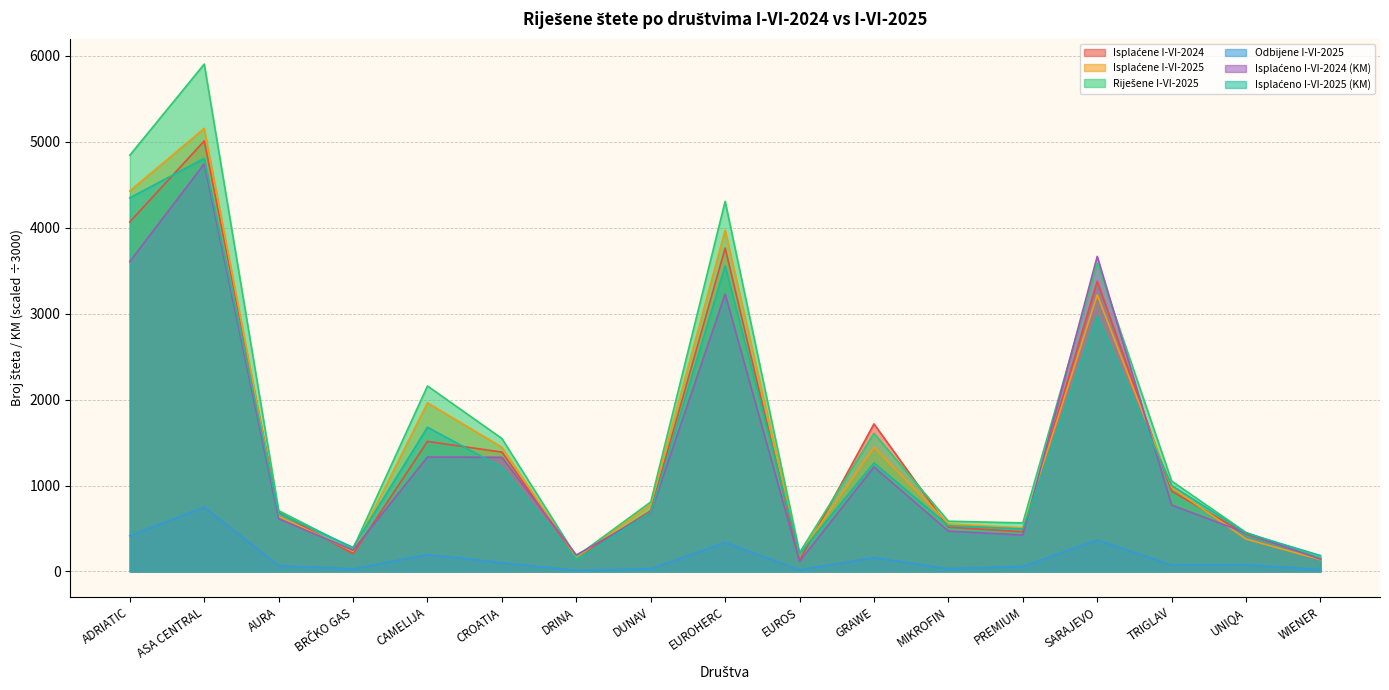

What is the label of the 14th point from the right?

BRČKO GAS